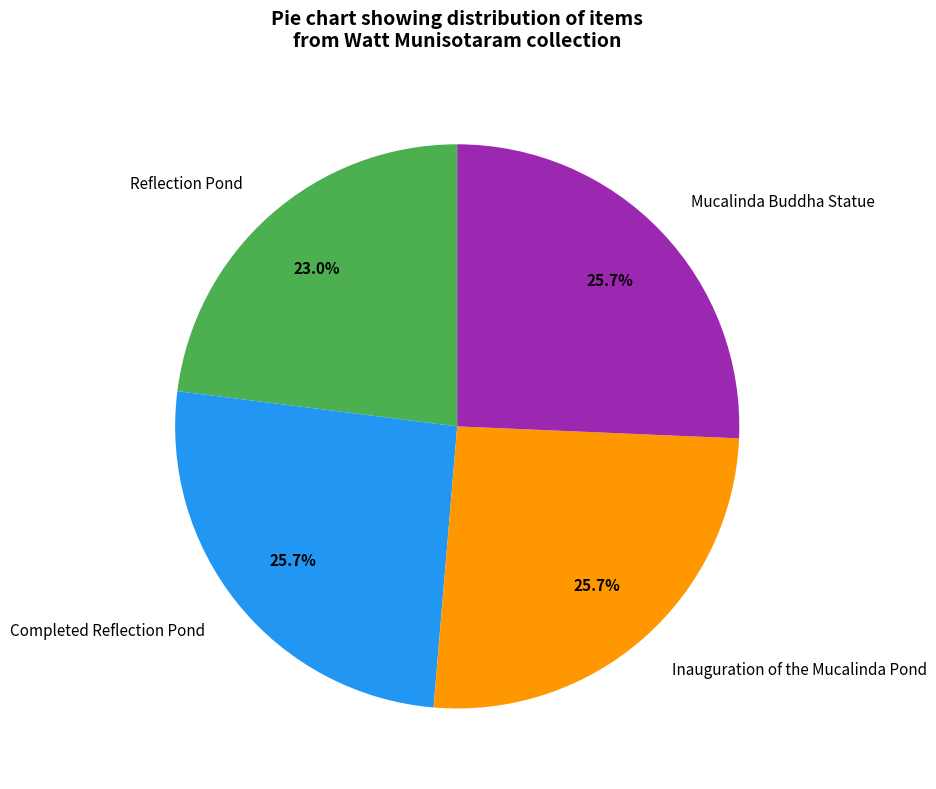

What percentage is the Reflection Pond slice, to the nearest percent?

23%